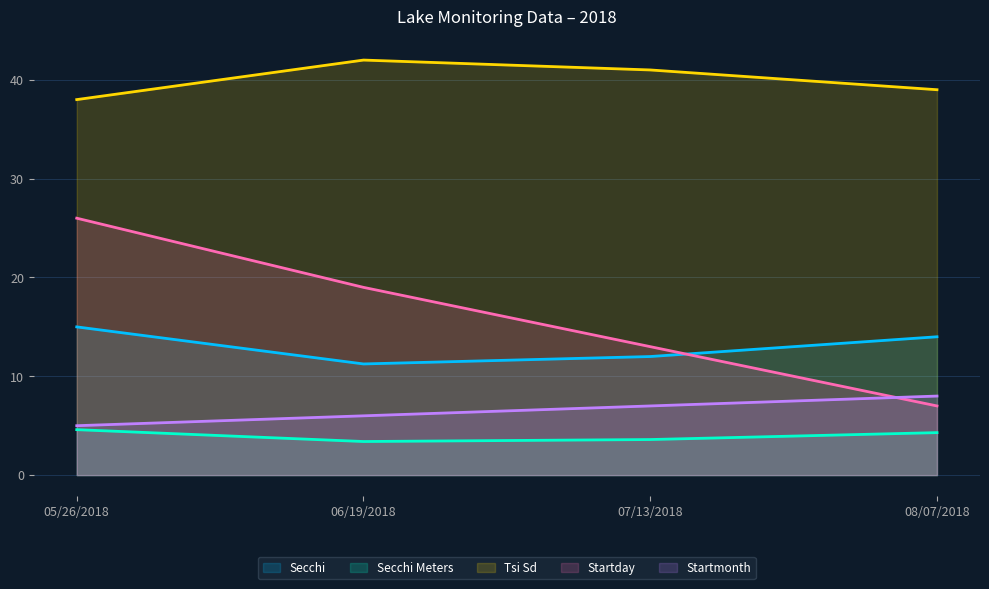

What is the average value of the Secchi Meters series?

4.0